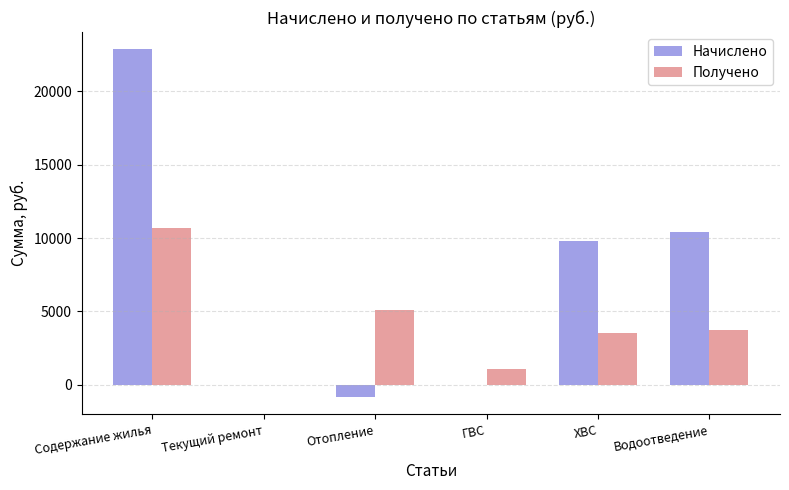

What is the sum of all Начислено values?

42256.2